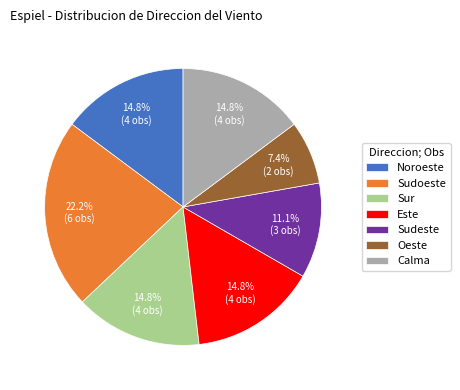

What is the total percentage of Noroeste and Oeste?

22.2%